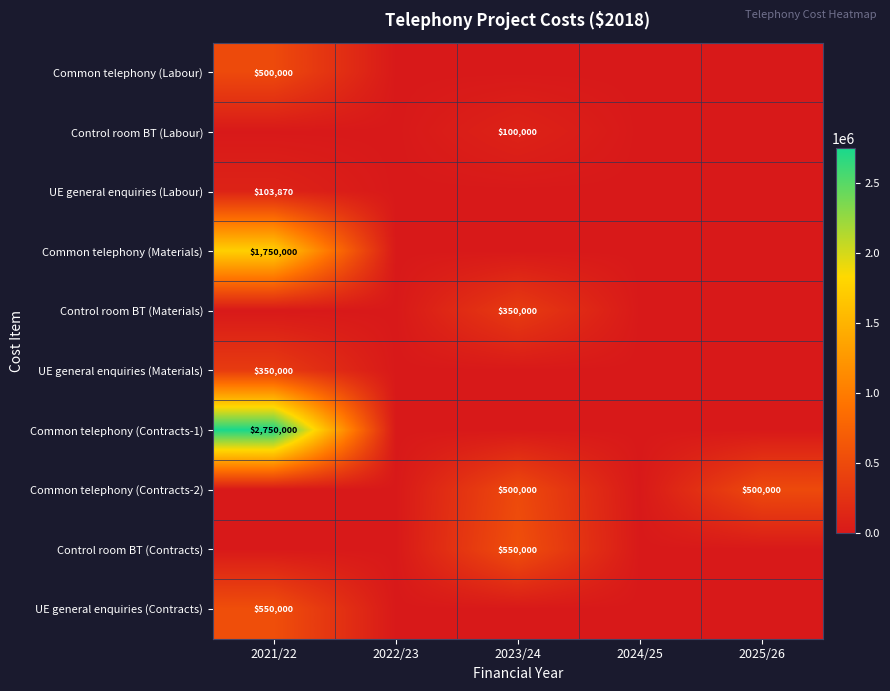

The Common telephony (Materials) series shows 1750000 at 2021/22. True or false?

True